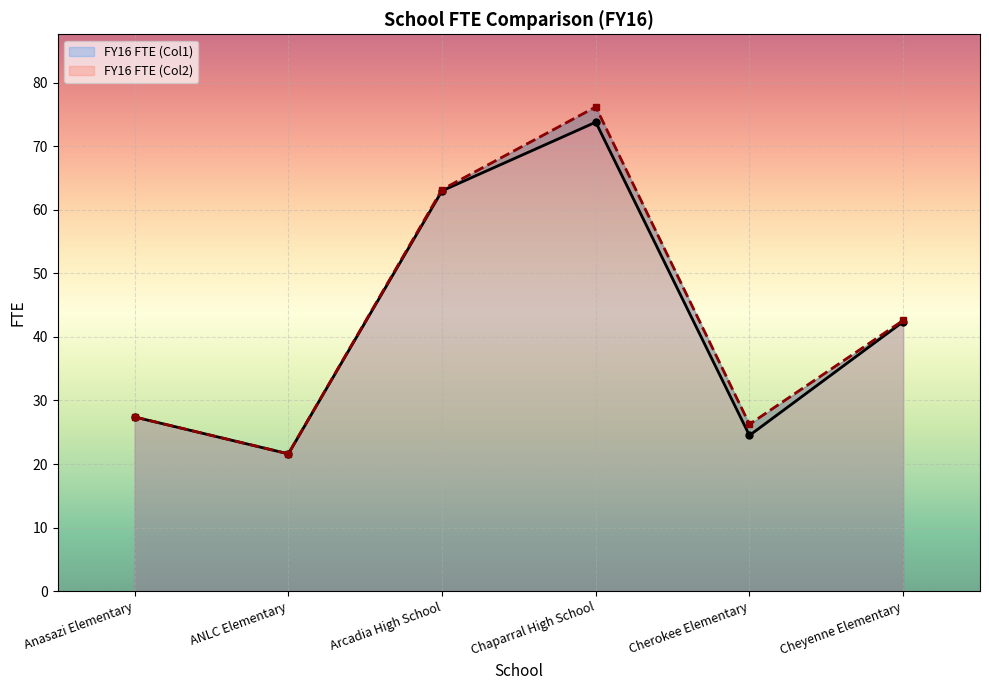

At which category does FY16 FTE (Col1) reach its first local valley?

ANLC Elementary